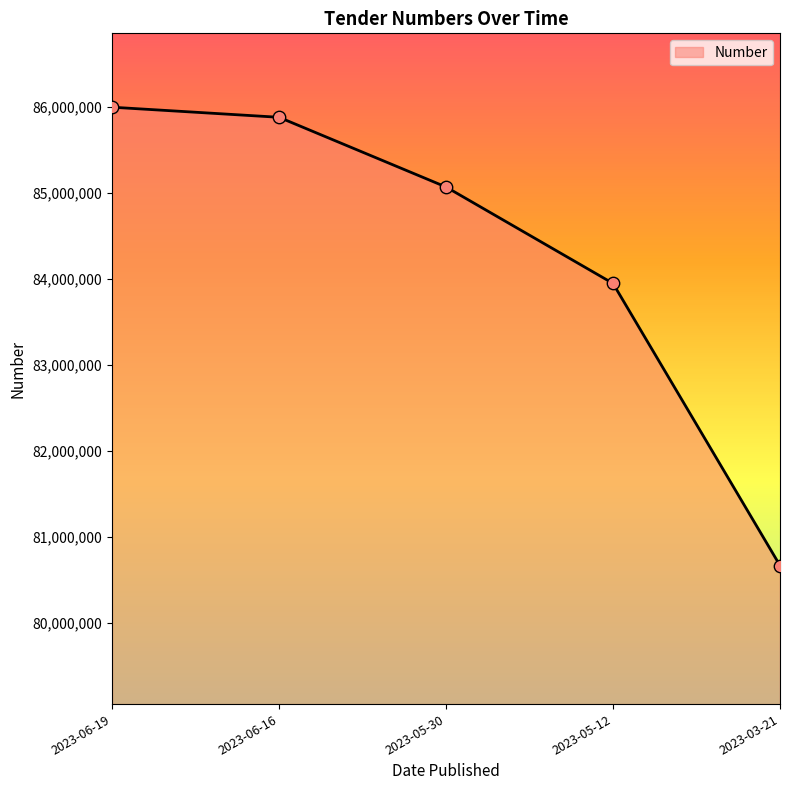

What is the change in value from 2023-06-19 to 2023-05-30?

-928774